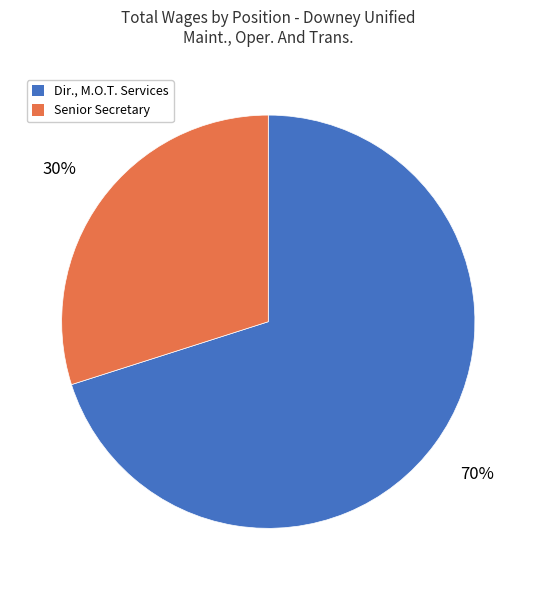

Combined, do Senior Secretary and Dir., M.O.T. Services account for over 50%?

Yes